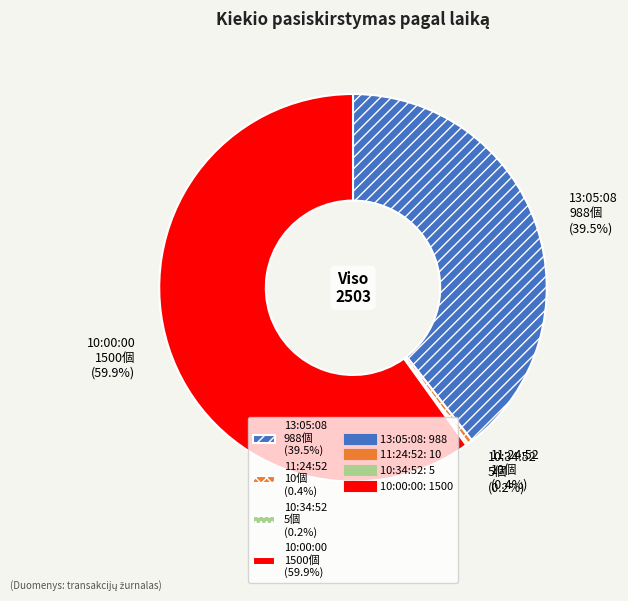

Between 11:24:52 10個 (0.4%) and 13:05:08 988個 (39.5%), which is larger?

13:05:08 988個 (39.5%)